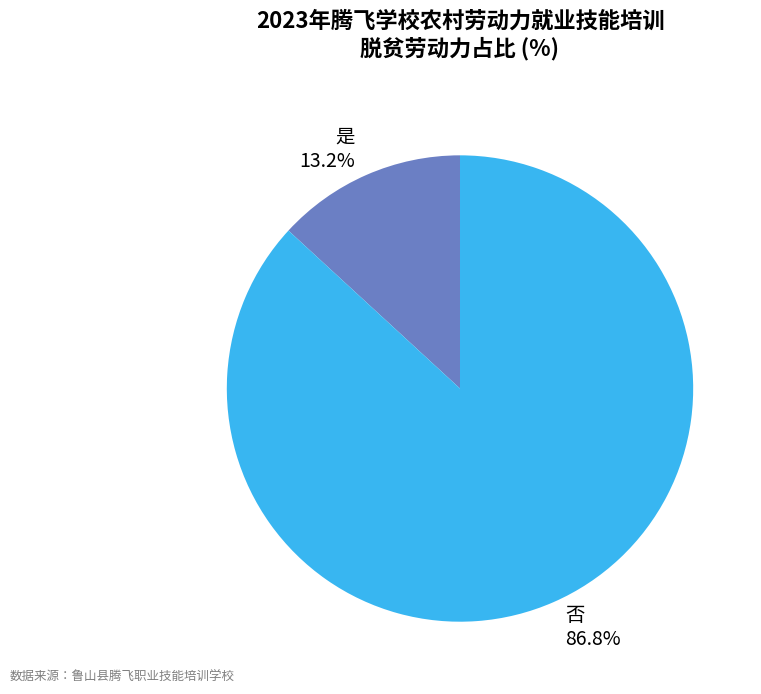

How many slices are in this pie chart?

2